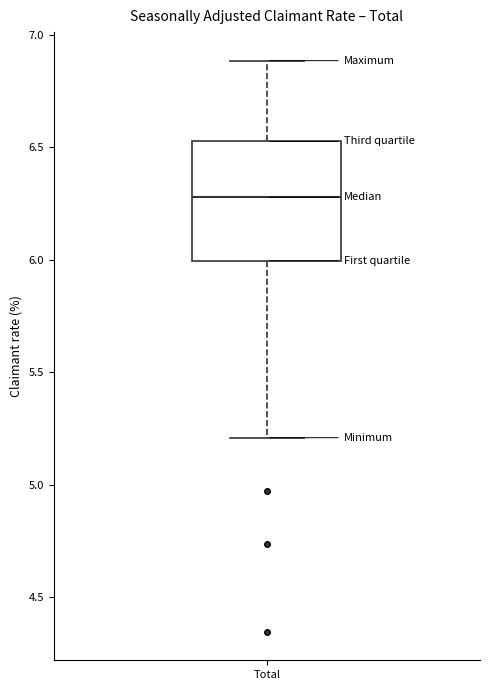

Read this box plot against the y-axis: the position of the median line, the range covered by the box, and the ends of both whiskers. The values are not printed on the chart, so give them approximately, as read against the axis.

median 6.30, box 6.00 to 6.55, whiskers 5.20 to 6.90